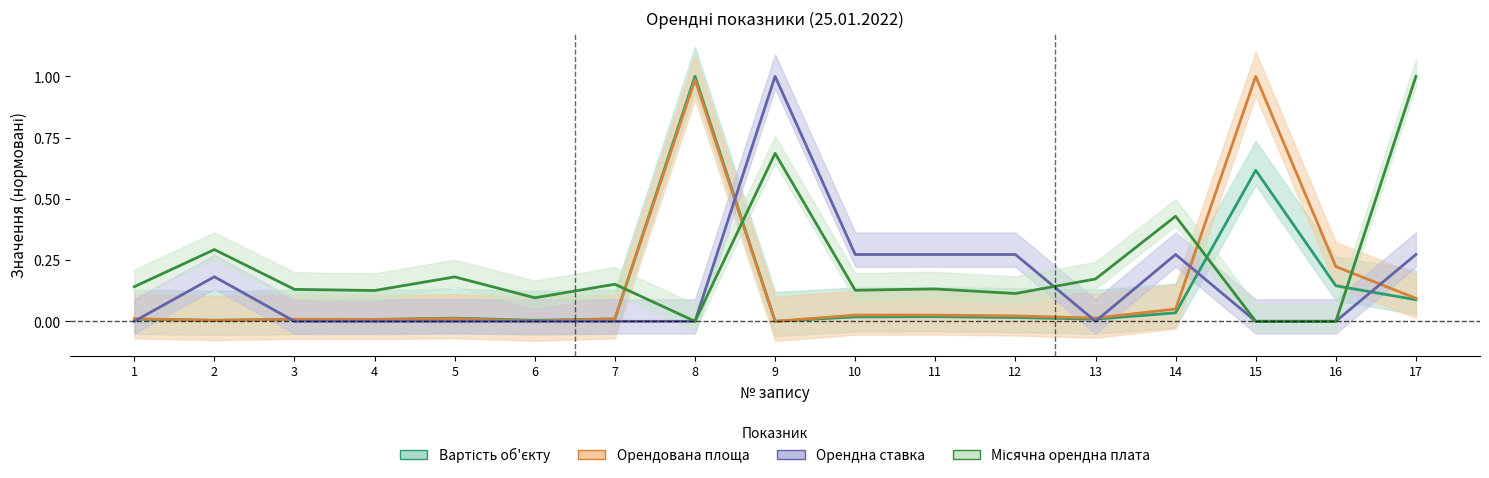

At 7, list the series in order from largest to smallest.

Місячна орендна плата, Орендована площа, Вартість об'єкту, Орендна ставка